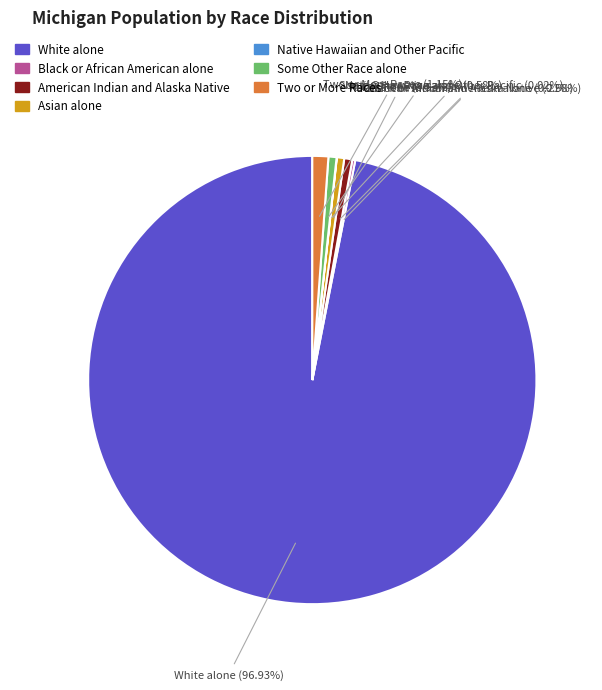

Which category has the biggest portion of the pie?

White alone